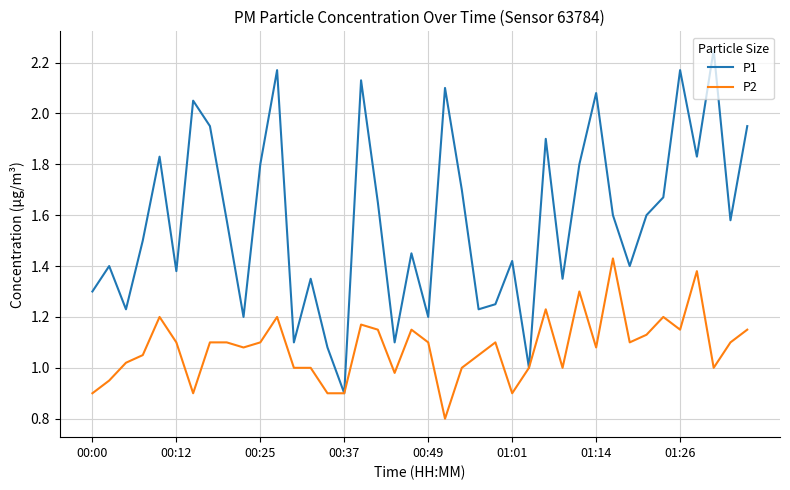

Which series has the largest range (max minus min)?

P1